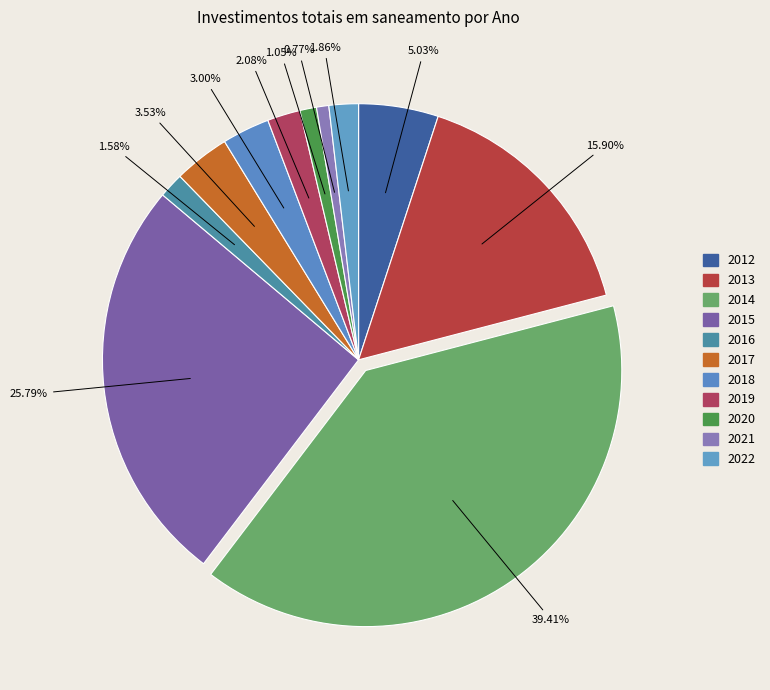

How many slices are in this pie chart?

11